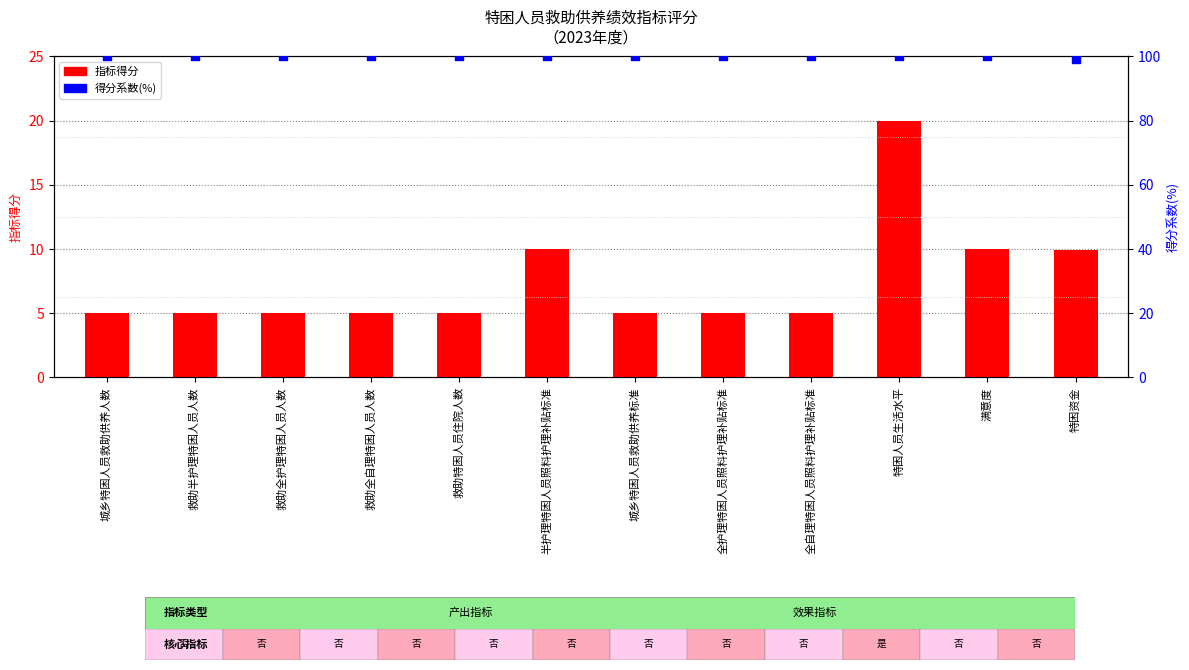

What are all the series names shown in the legend?

指标得分, 得分系数(%)